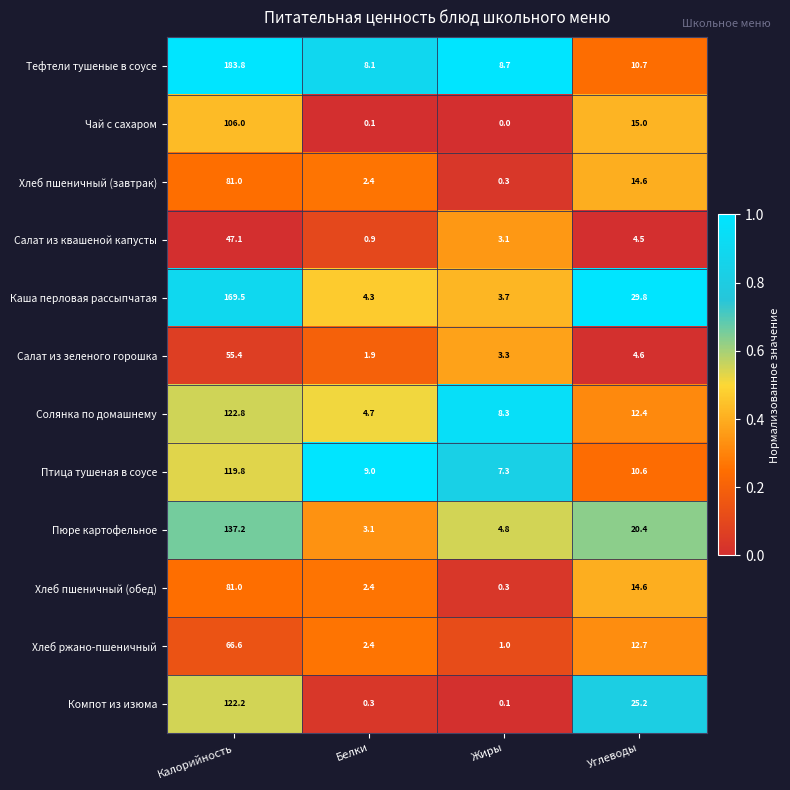

Which category has the highest value in the Компот из изюма series?

Калорийность